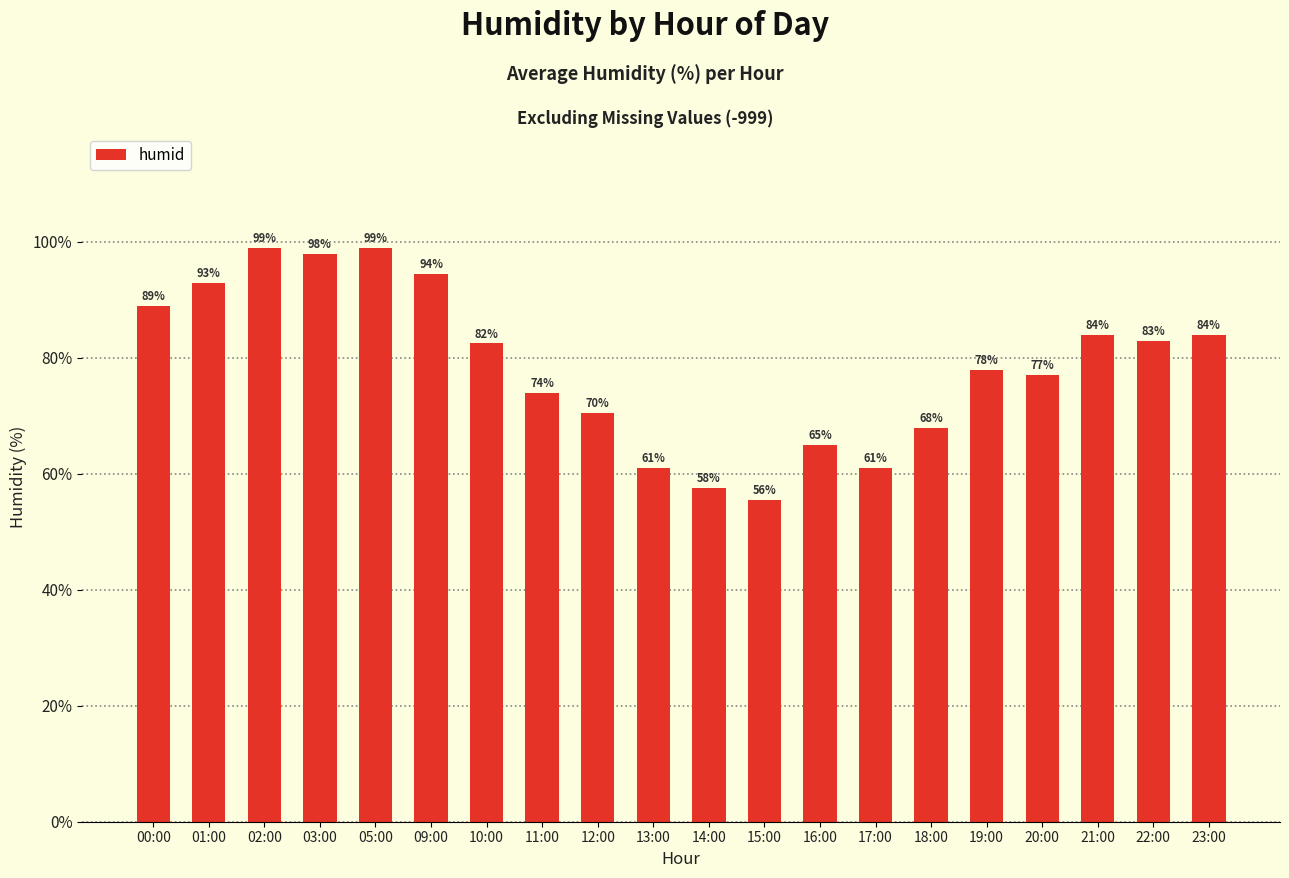

How many categories are shown in the chart?

20